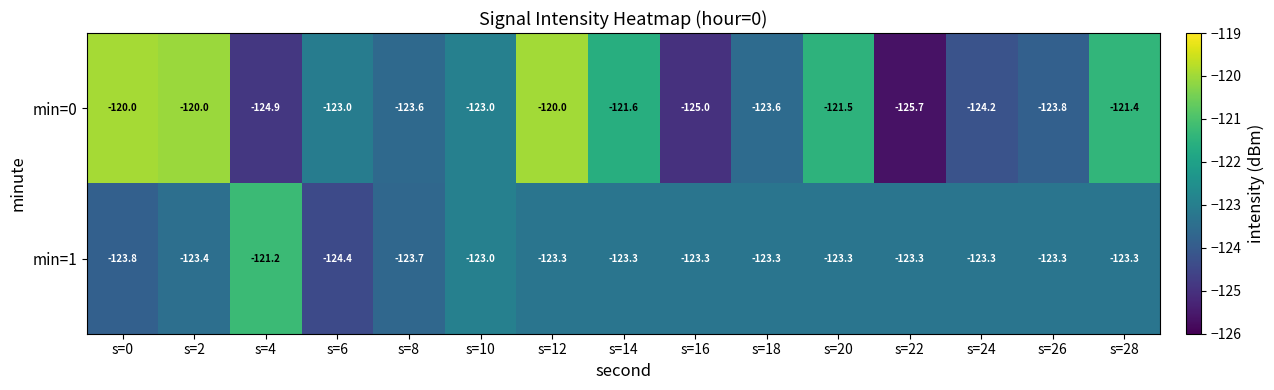

What is the greatest value displayed?

-120.0